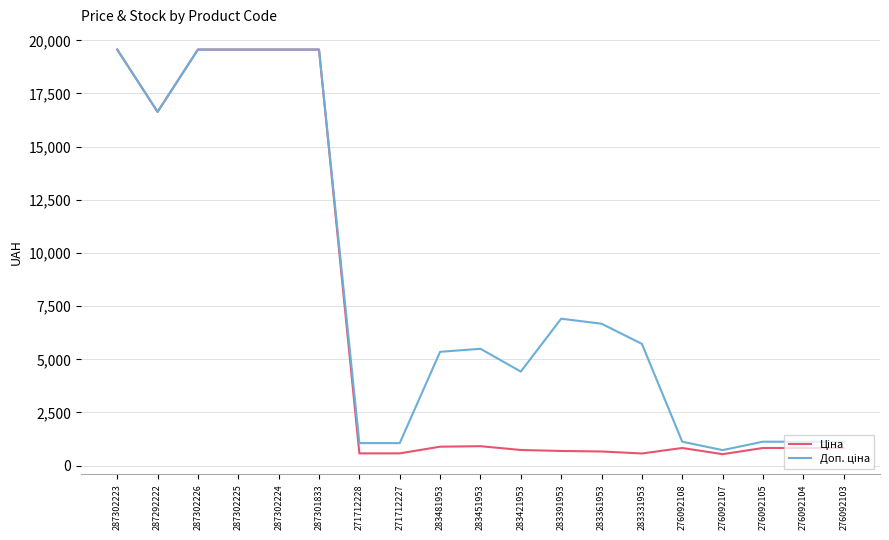

What is the total value across all series at 276092105?

1958.2